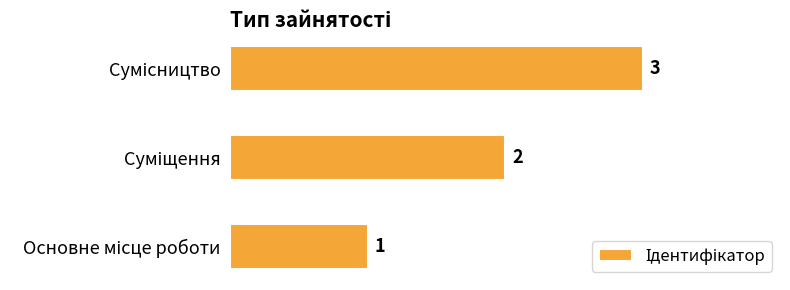

Are the bars grouped side by side (vs. stacked)?

No